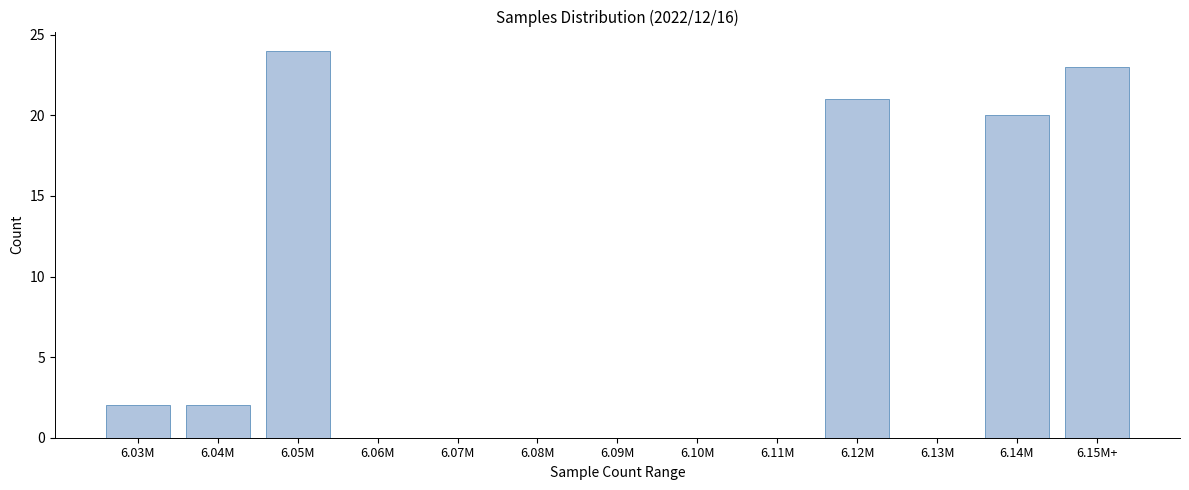

Reading left to right, list all the values displayed in this chart.

6.03M=2	6.04M=2	6.05M=24	6.06M=0	6.07M=0	6.08M=0	6.09M=0	6.10M=0	6.11M=0	6.12M=21	6.13M=0	6.14M=20	6.15M+=23